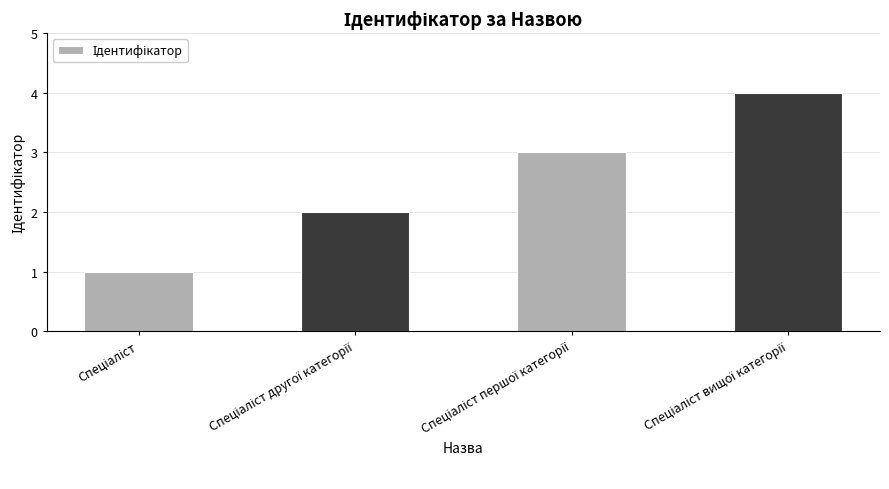

Reading right to left, list all the values displayed in this chart.

4	3	2	1